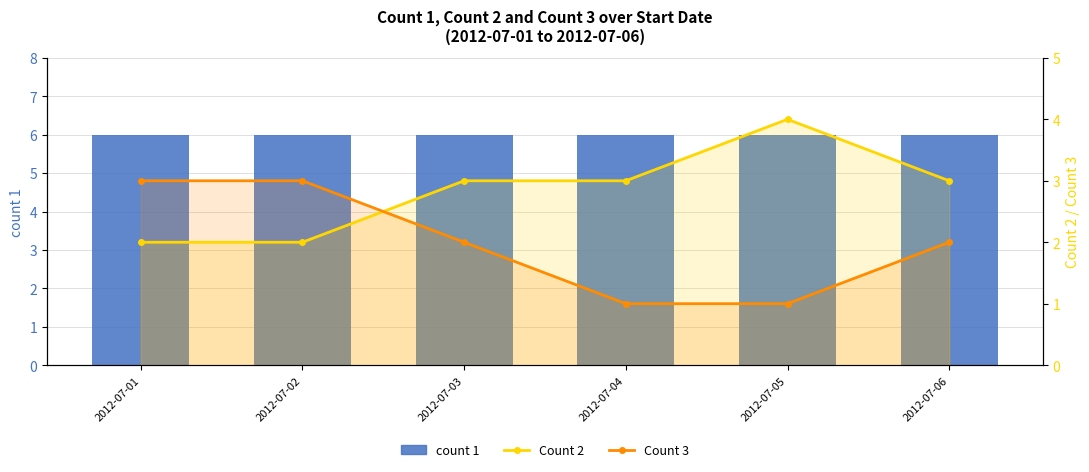

How many groups of bars are there?

6